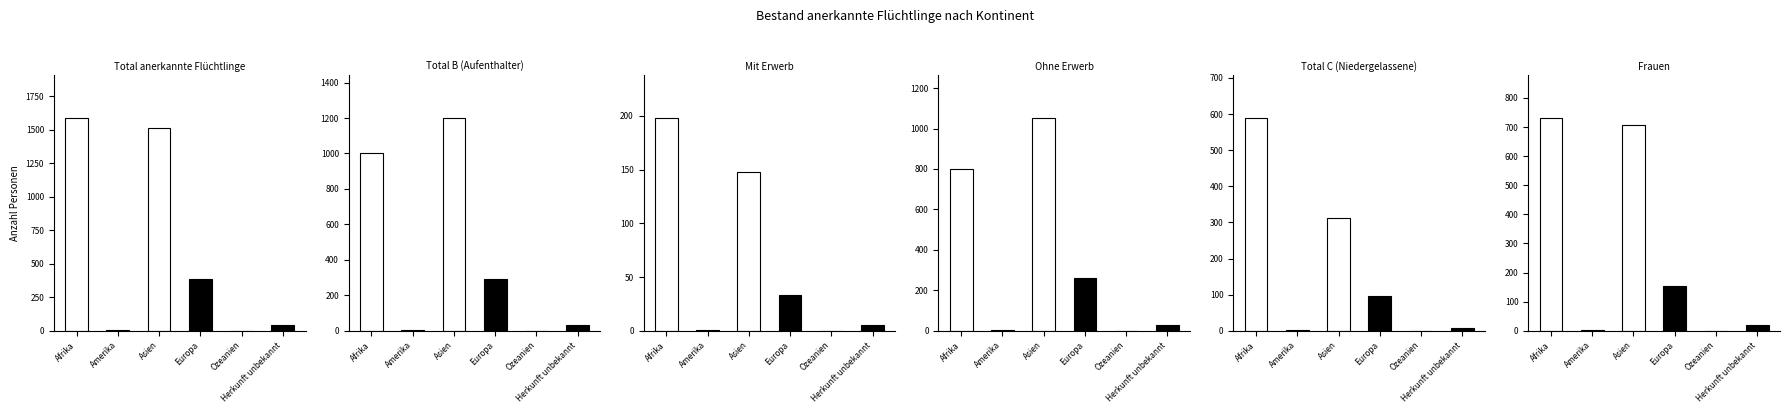

Which has a higher value, Asien or Herkunft unbekannt?

Asien